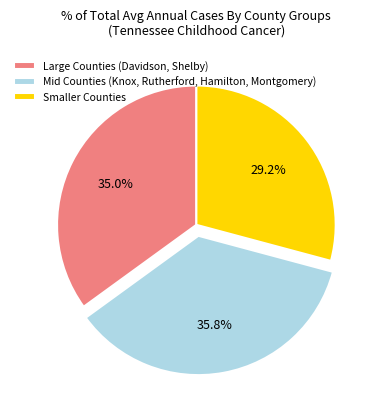

How many segments does this pie chart have?

3